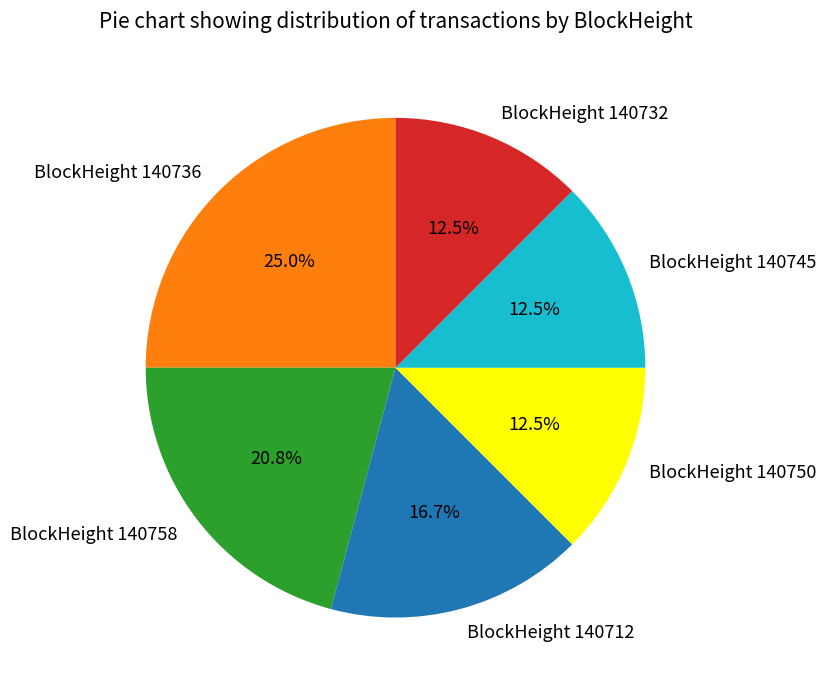

Which category has the biggest portion of the pie?

BlockHeight 140736